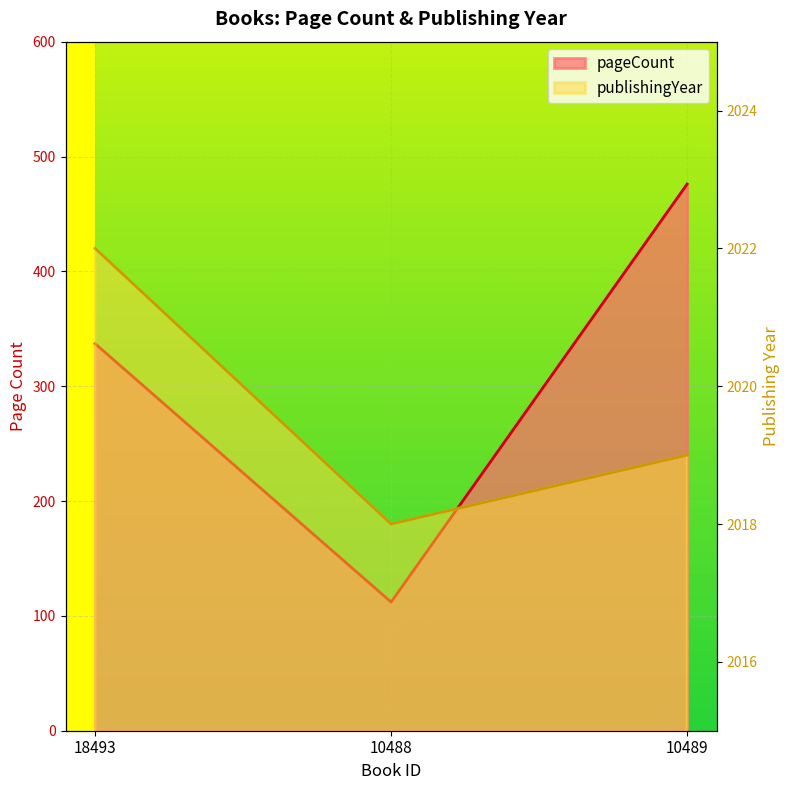

What is the minimum value shown in the chart?

112